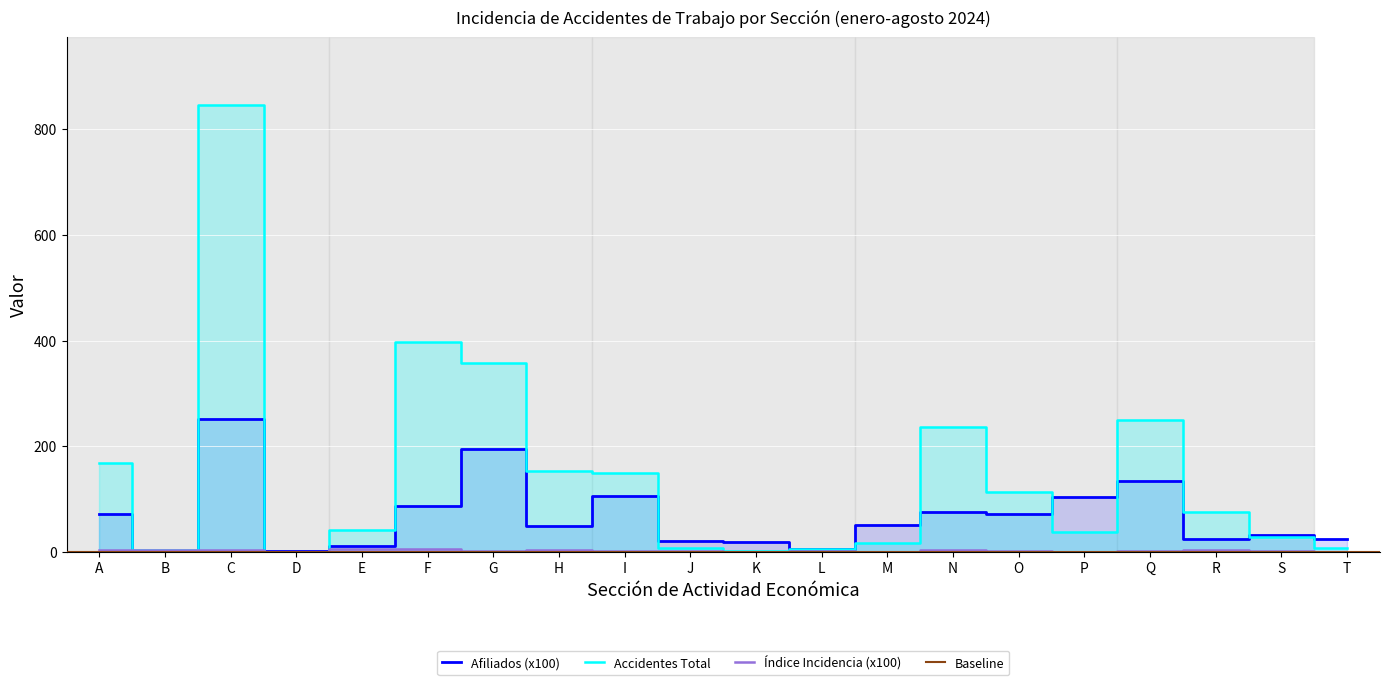

Which series has the widest spread of values?

Accidentes Total